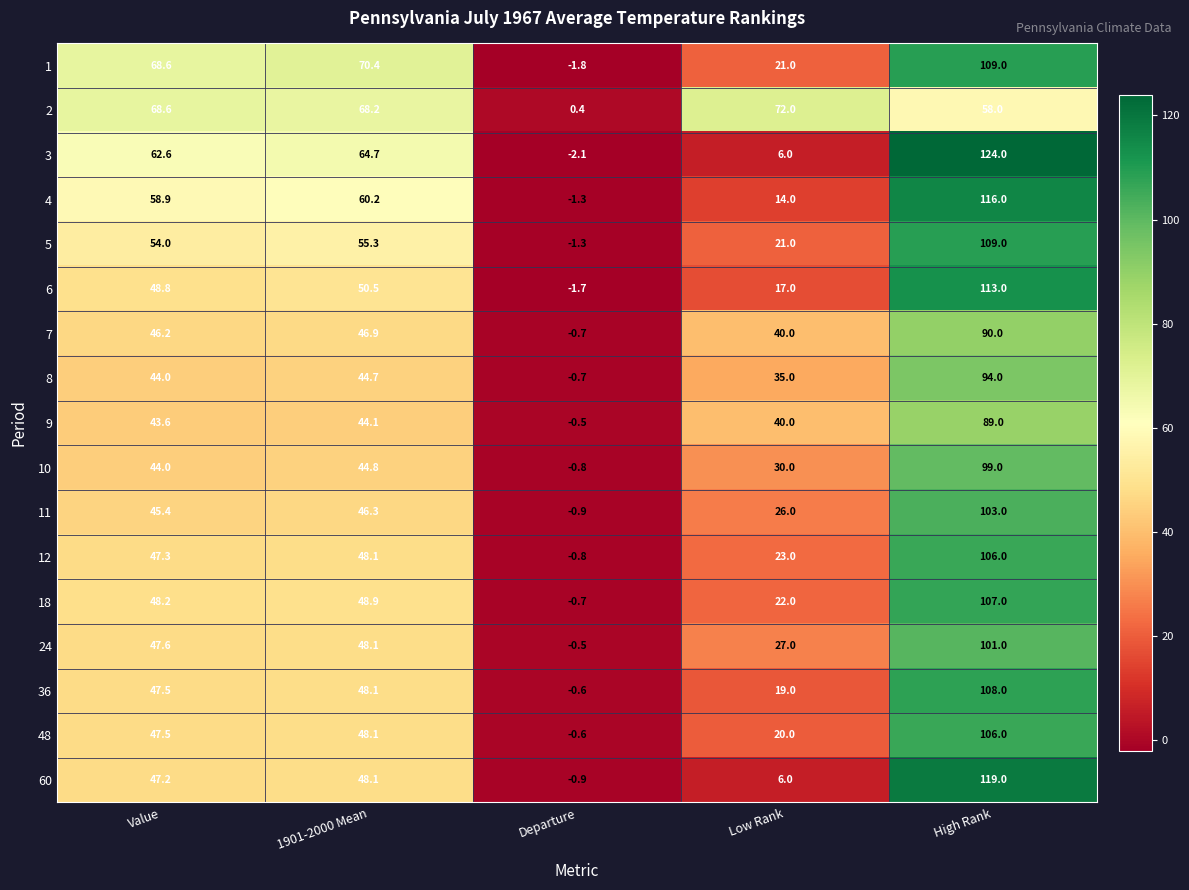

Is the value of 6 at Value greater than the value of 7 at Departure?

Yes